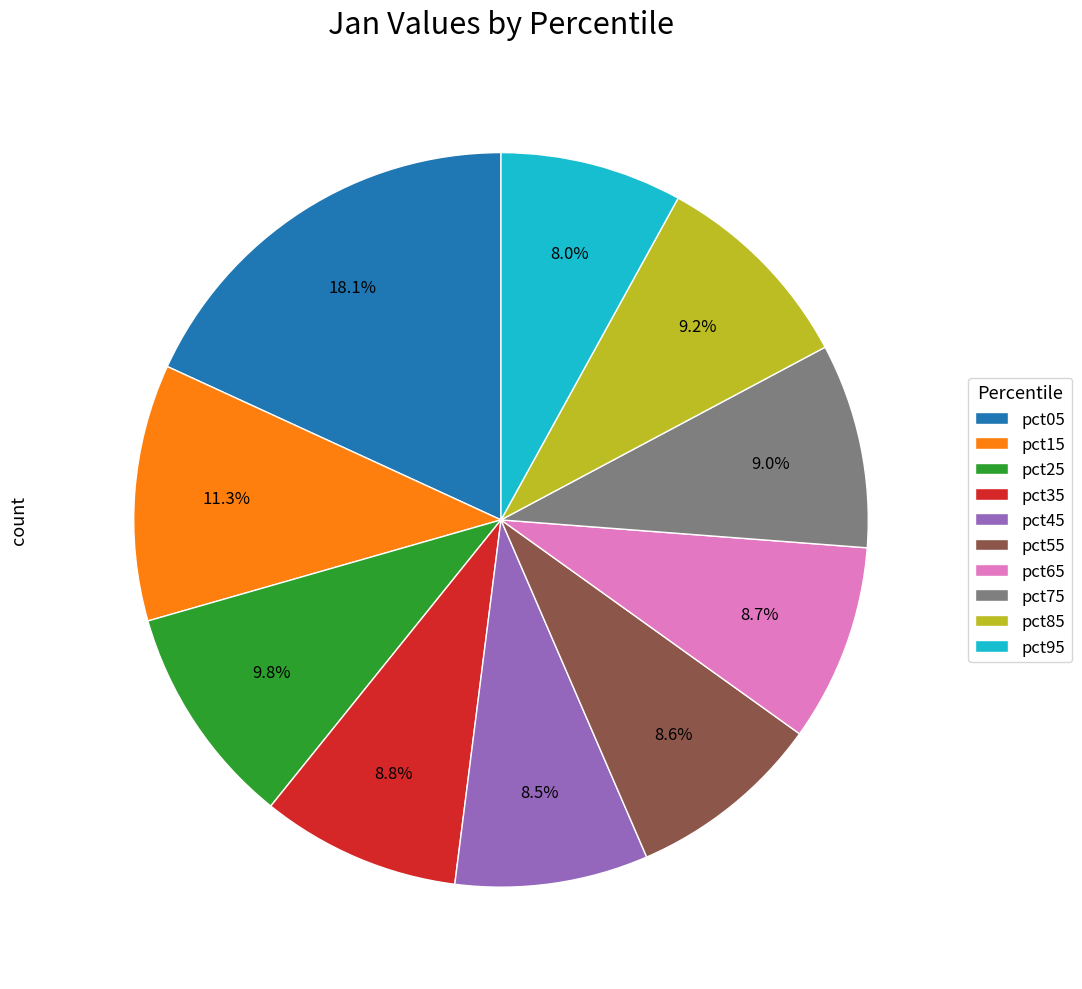

Is the sum of pct45 and pct65 greater than half?

No